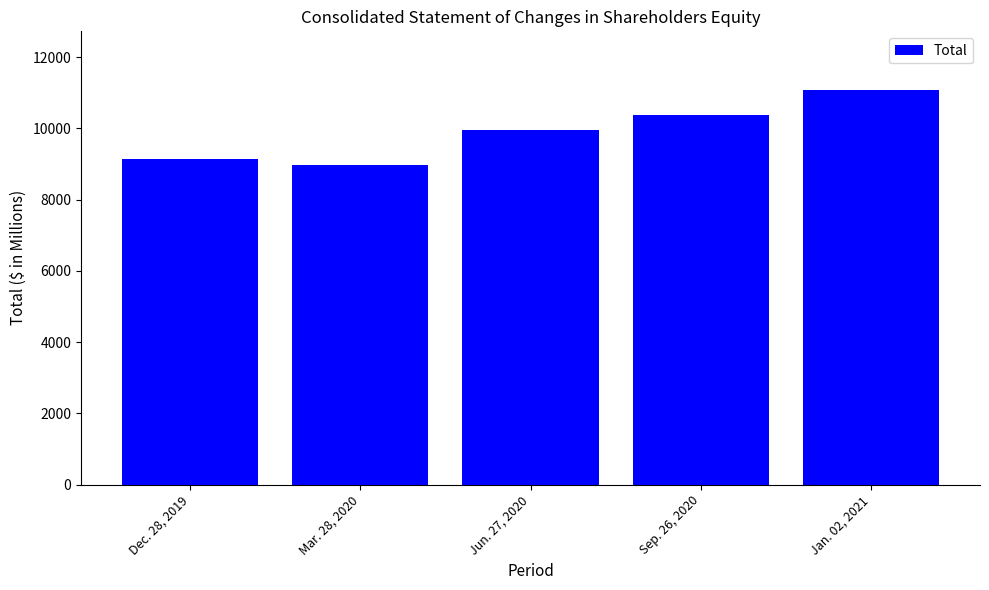

Rank the categories by value from highest to lowest.

Jan. 02, 2021, Sep. 26, 2020, Jun. 27, 2020, Dec. 28, 2019, Mar. 28, 2020